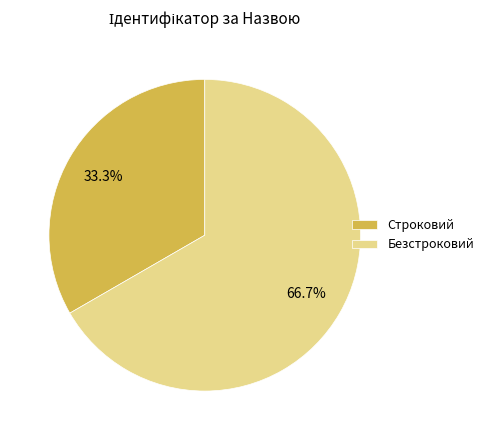

To the nearest percent, what is the average slice percentage?

50%